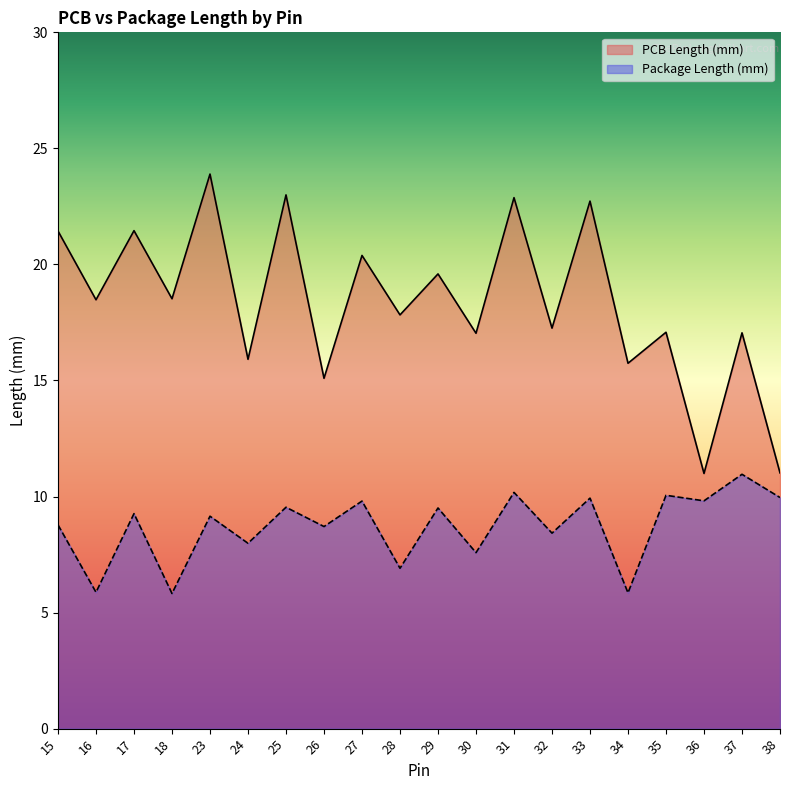

Between 28 and 17, which is larger?

17